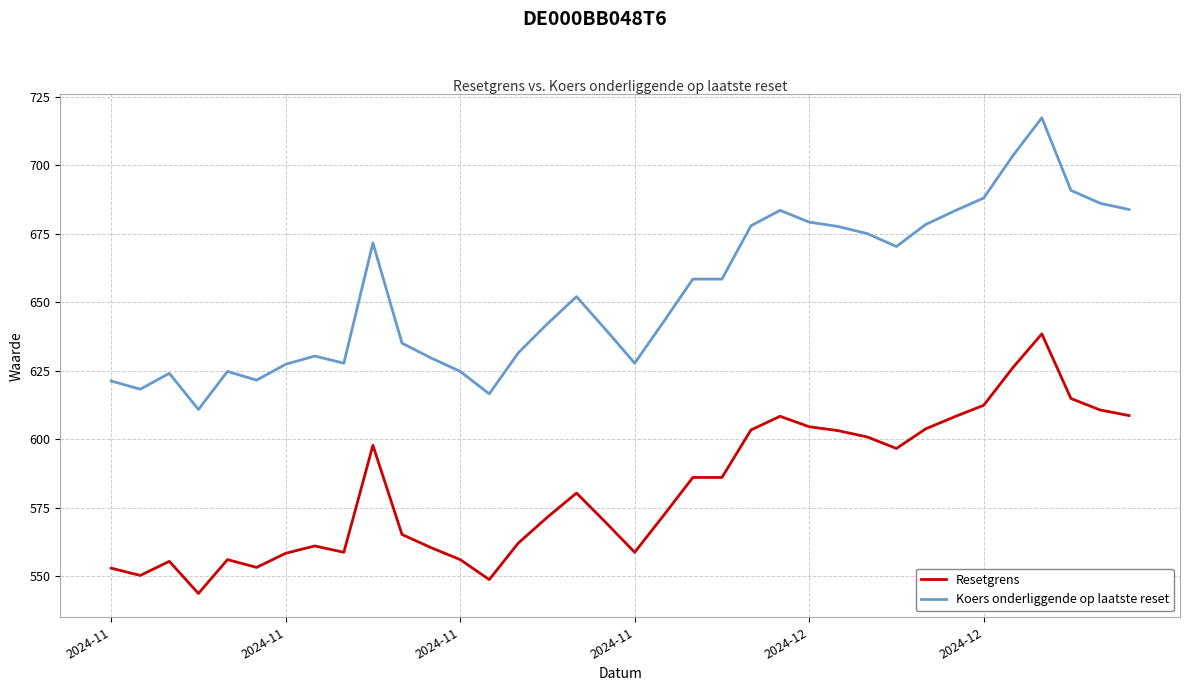

How many lines are shown in the chart?

2